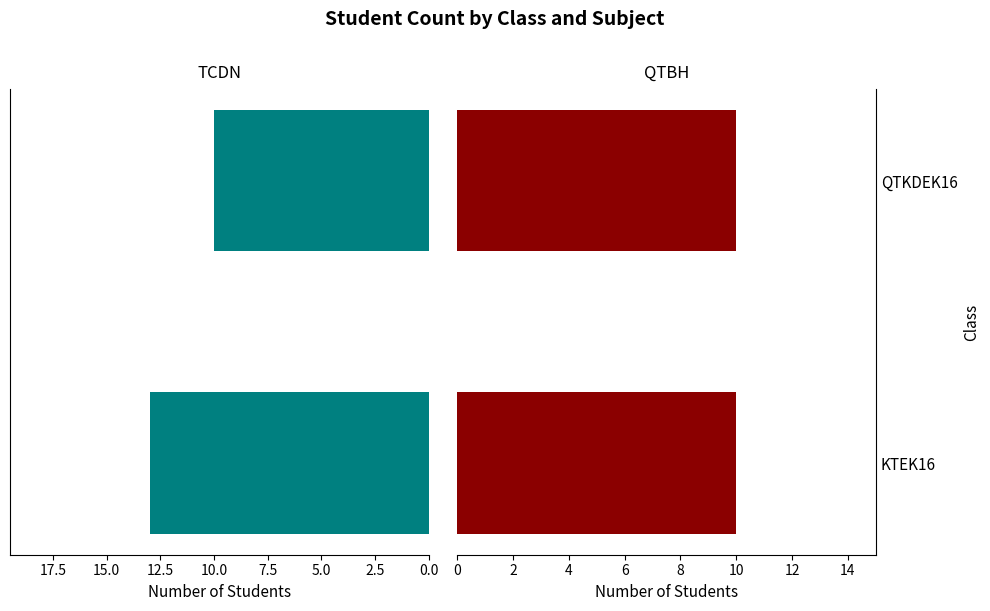

How many bars are there in total?

4